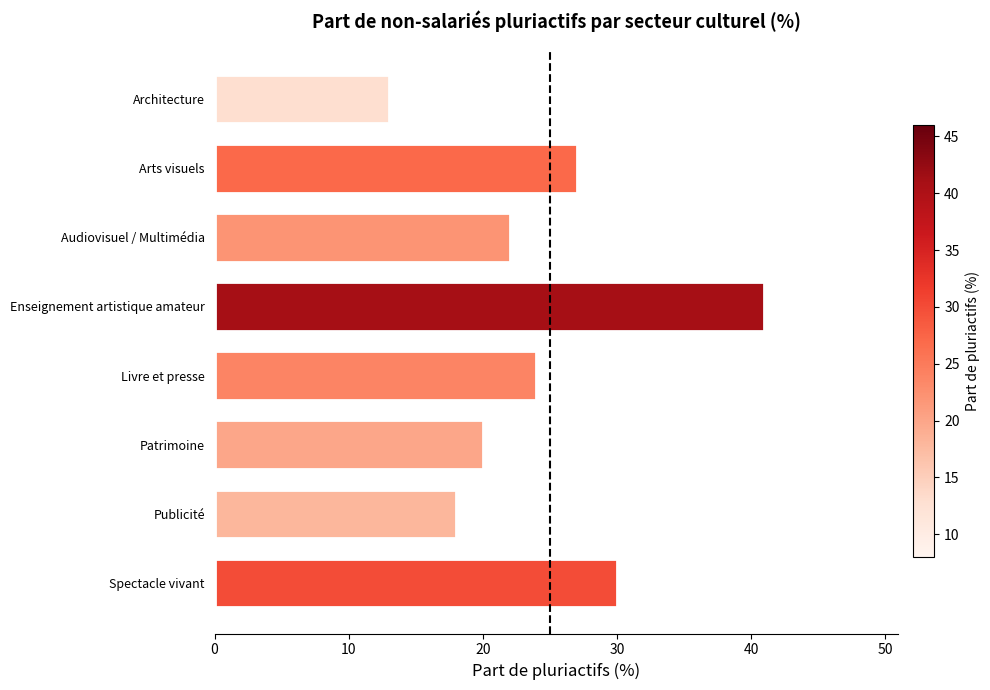

At which category does the chart reach its minimum across all series?

Architecture